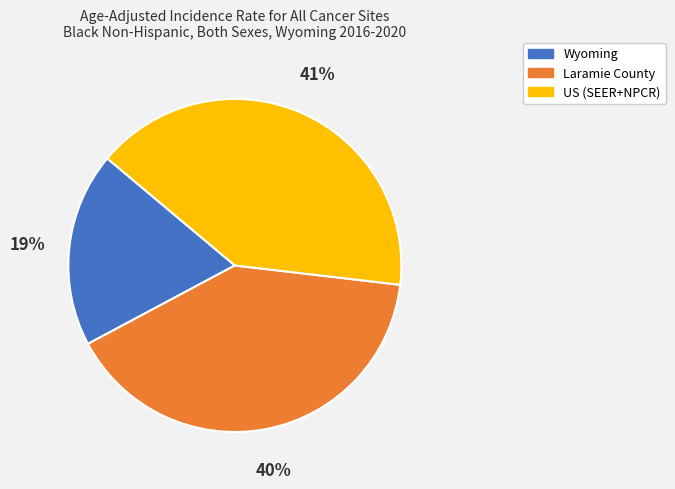

To the nearest percent, what is the combined percentage of US (SEER+NPCR) and Wyoming?

60%